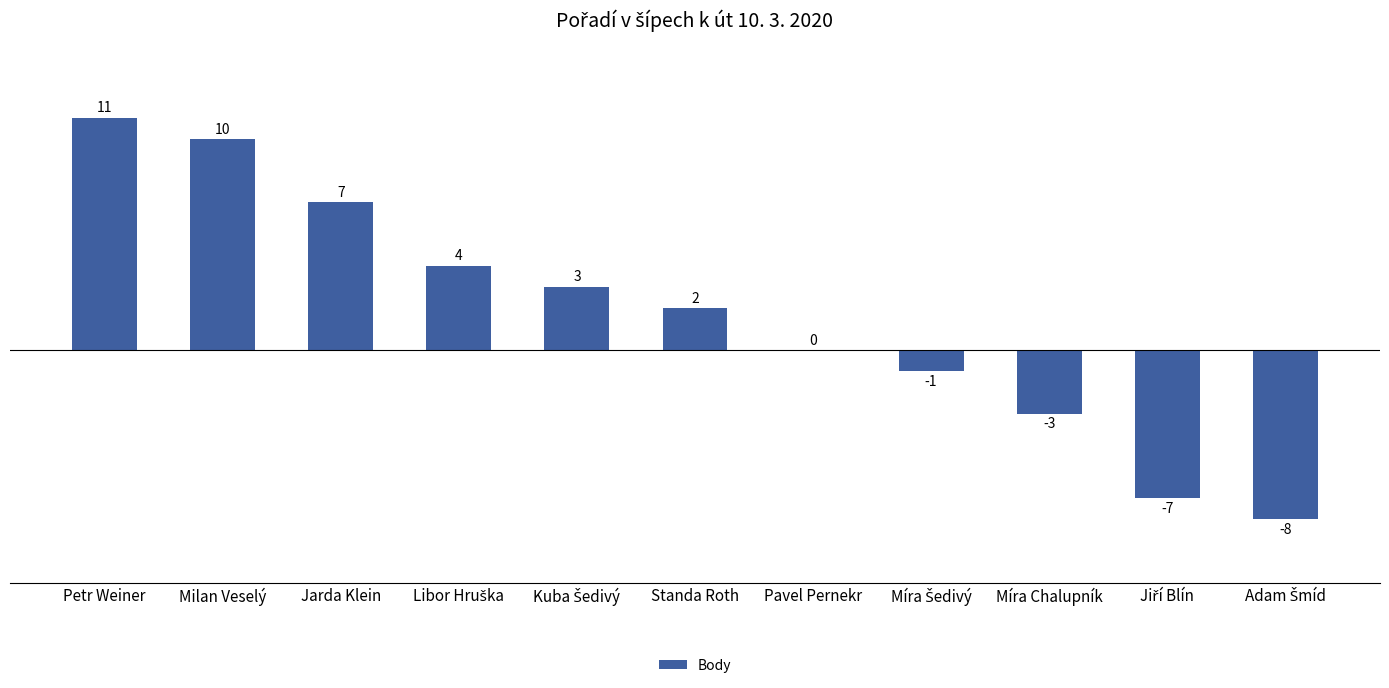

The chart shows a value of -5 at Míra Chalupník. True or false?

False